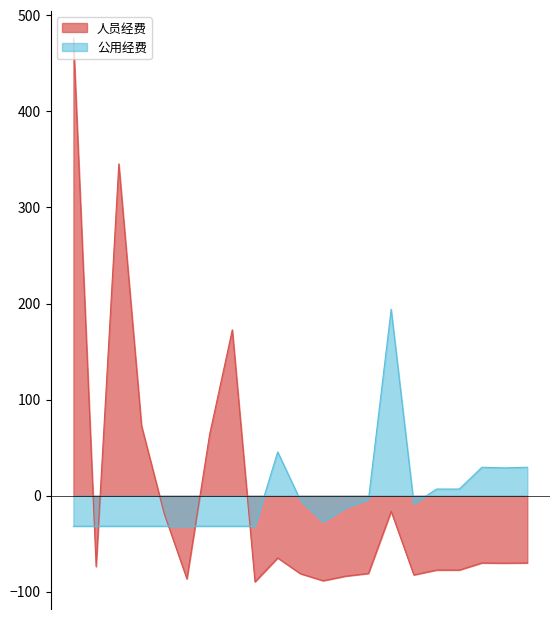

Reading left to right, list all the values displayed in this chart.

人员经费: 基本工资=476.3	津贴补贴=-73.8	绩效工资=345.4	机关事业单位基本养老保险缴费=72.9	职工基本医疗保险缴费=-18.7	其他社会保障缴费=-86.6	住房公积金=63.7	其他工资福利支出=172.7	奖励金=-89.6	办公费=-64.7	印刷费=-81.1	水费=-88.5	电费=-83.7	邮电费=-80.9	差旅费=-16.2	维修（护）费=-82.4	培训费=-77.3	公务接待费=-77.3	工会经费=-69.9	福利费=-70.2	其他商品和服务支出=-69.9
公用经费: 基本工资=-31.7	津贴补贴=-31.7	绩效工资=-31.7	机关事业单位基本养老保险缴费=-31.7	职工基本医疗保险缴费=-31.7	其他社会保障缴费=-31.7	住房公积金=-31.7	其他工资福利支出=-31.7	奖励金=-31.7	办公费=45.6	印刷费=-4.6	水费=-27.1	电费=-12.4	邮电费=-3.9	差旅费=194.1	维修（护）费=-8.5	培训费=7.0	公务接待费=7.0	工会经费=29.6	福利费=29.0	其他商品和服务支出=29.6